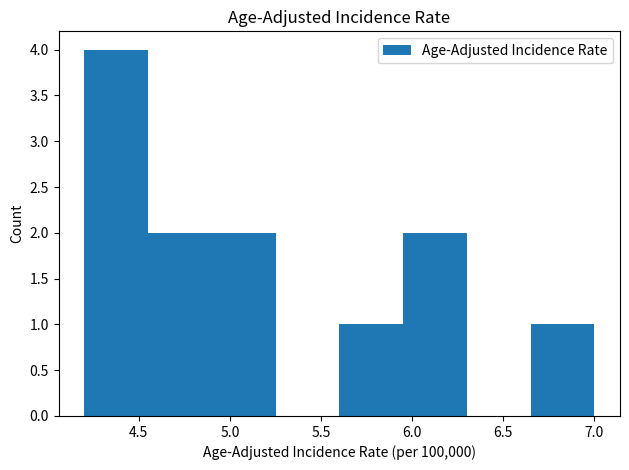

Which range on the x-axis has the tallest bar?

4.20 to 4.55